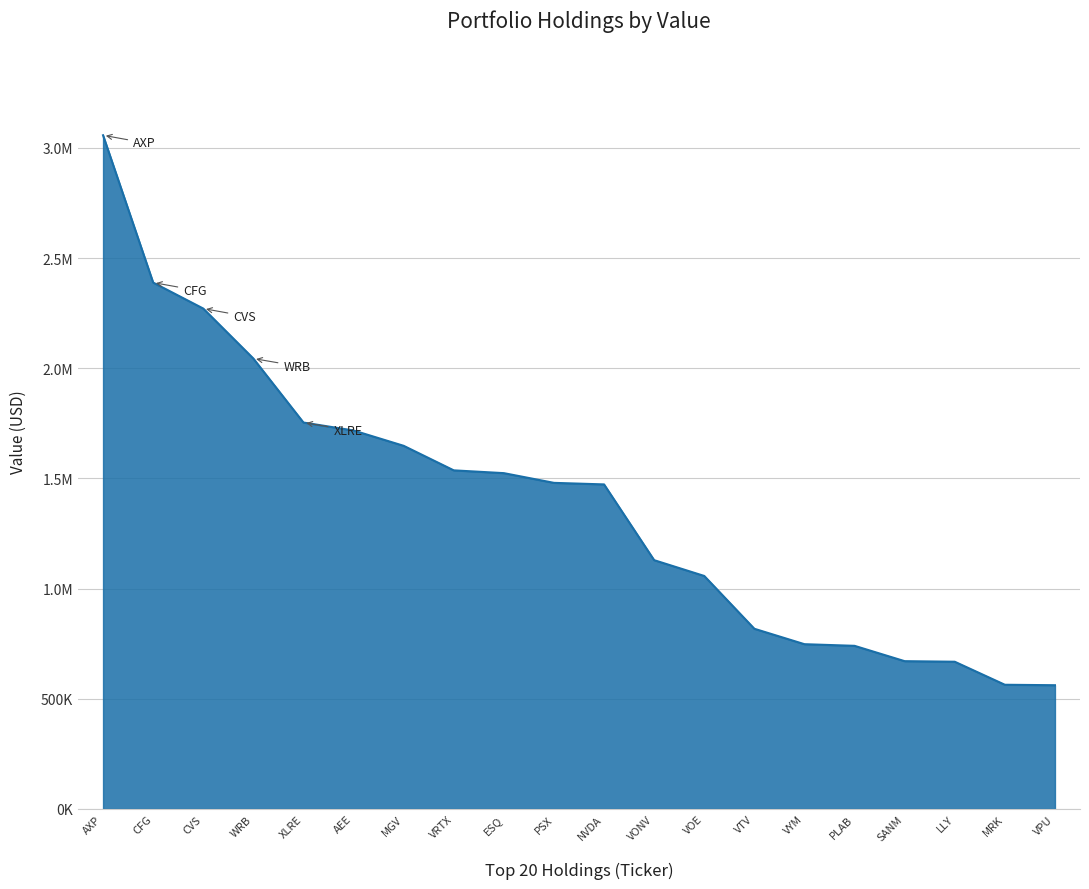

What is the maximum value shown in the chart?

3057392